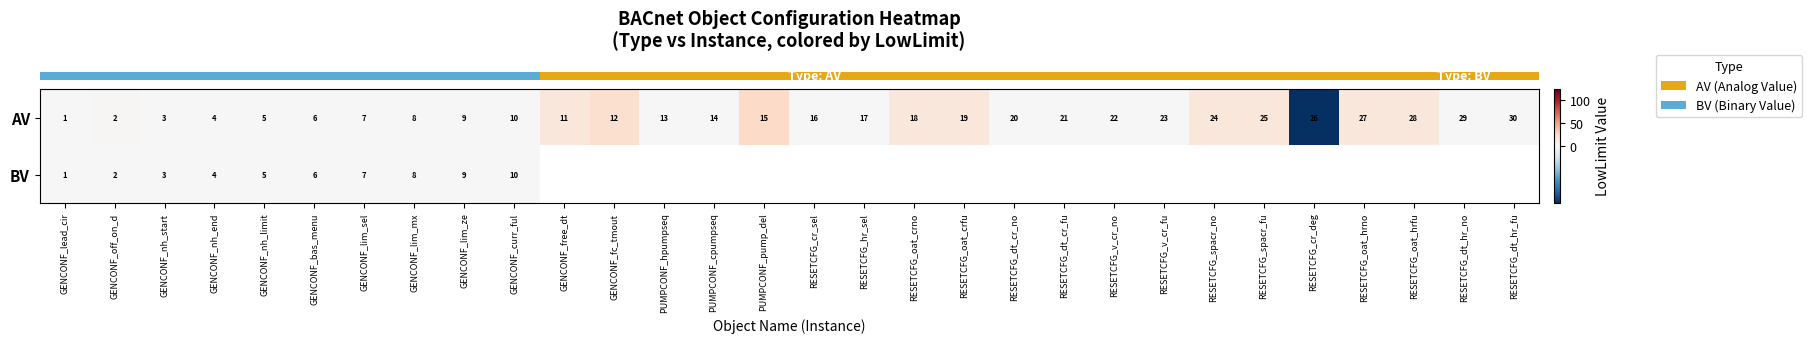

How many data points does each series have?

30